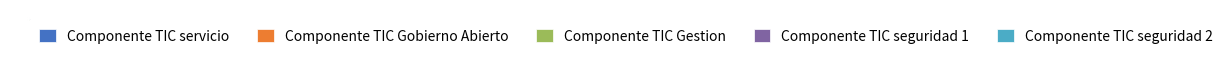

To the nearest percent, what is the combined percentage of Componente TIC Gestion and Componente TIC Gobierno Abierto?

44%